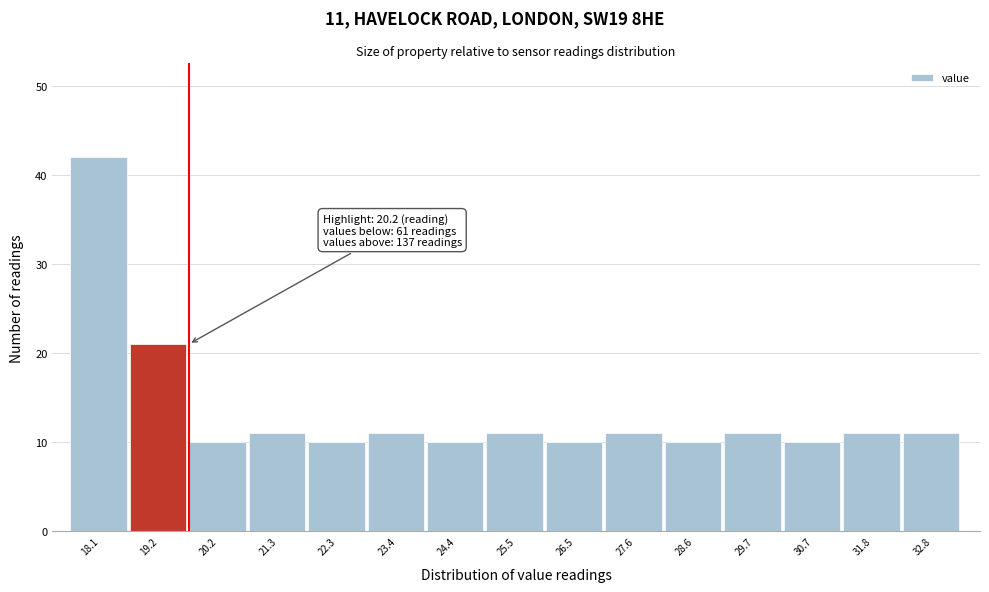

Reading right to left, what are all the values shown in this chart?

32.8=11	31.8=11	30.7=10	29.7=11	28.6=10	27.6=11	26.5=10	25.5=11	24.4=10	23.4=11	22.3=10	21.3=11	20.2=10	19.2=21	18.1=42